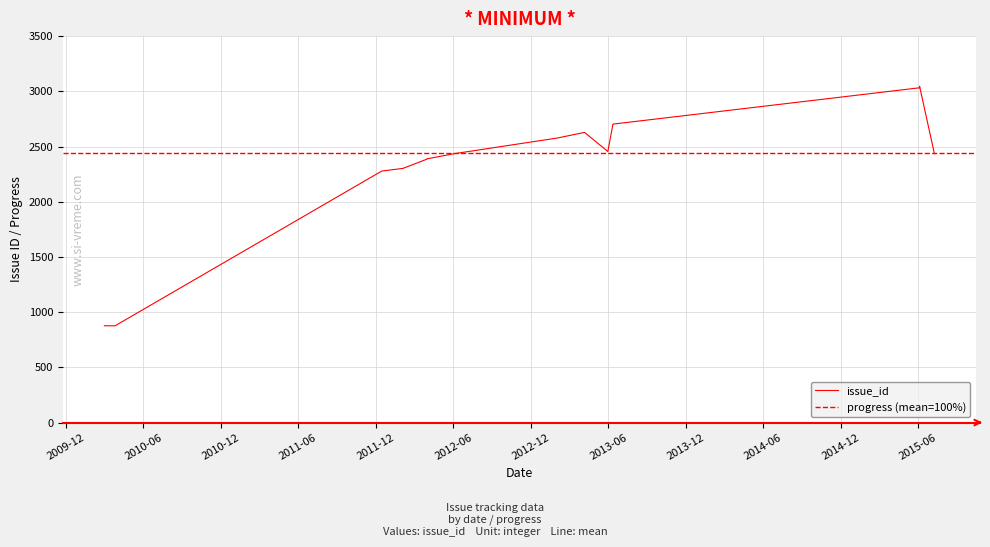

What is the sum of the issue_id values at 15 and 11?

3454